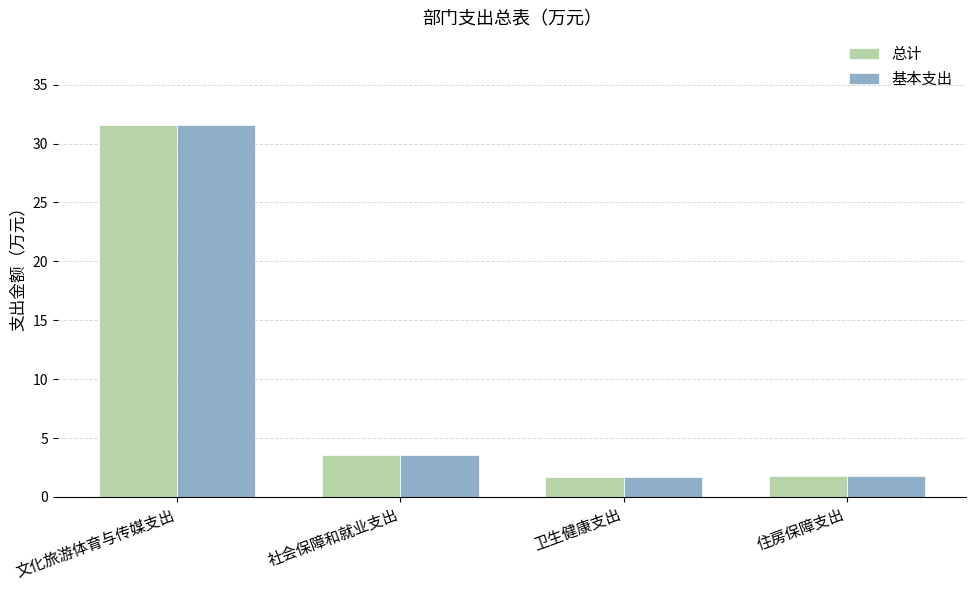

At which label does 总计 first exceed 3?

文化旅游体育与传媒支出